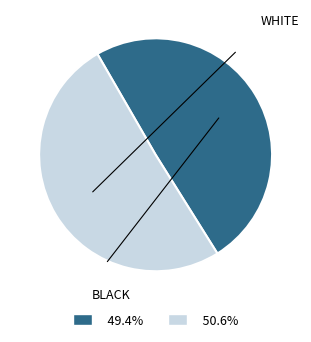

Does any single category account for the majority?

Yes